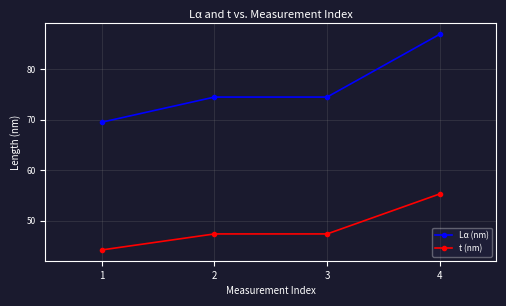

What are all the series names shown in the legend?

Lα (nm), t (nm)